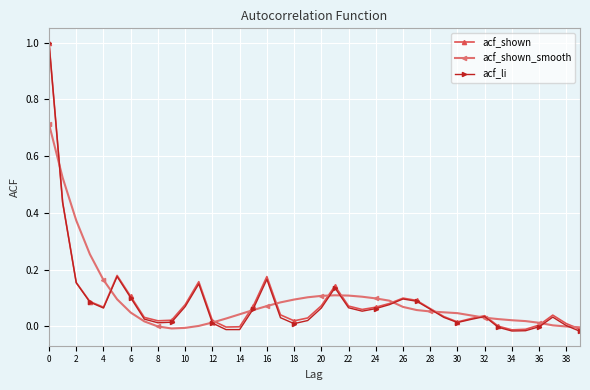

List the series in order of their overall mean, lowest first.

acf_li, acf_shown, acf_shown_smooth